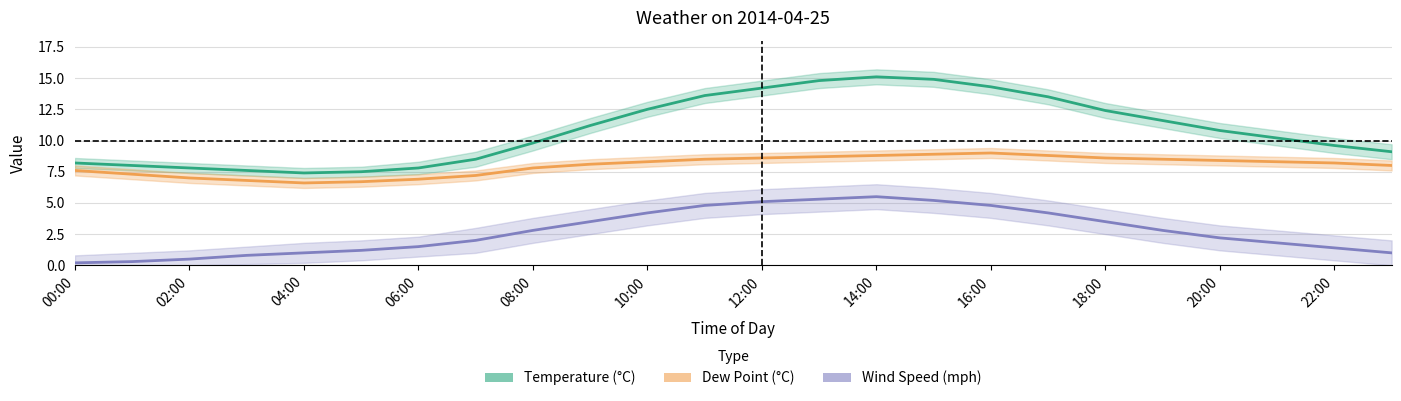

At which category does the chart reach its minimum across all series?

00:00